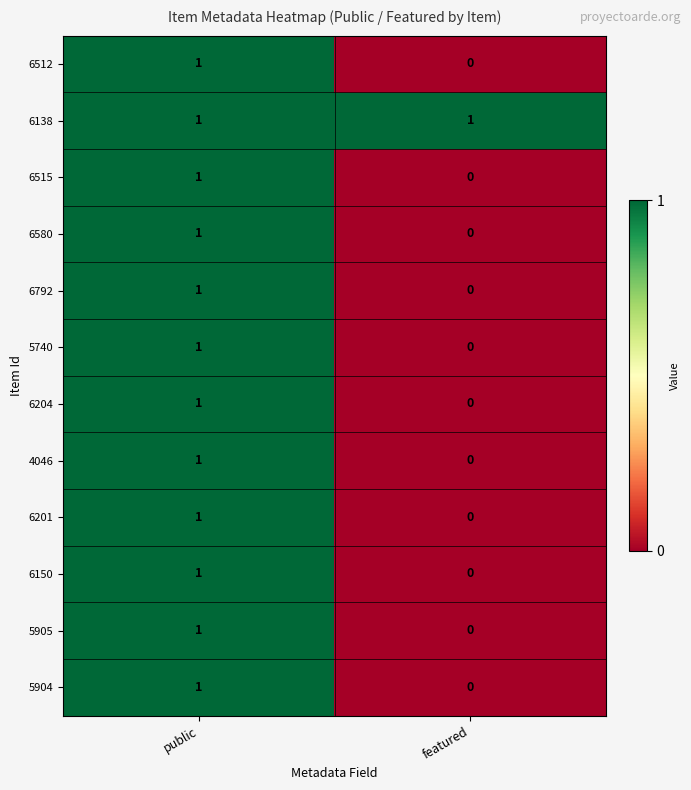

At which category is the sum across all series the highest?

public